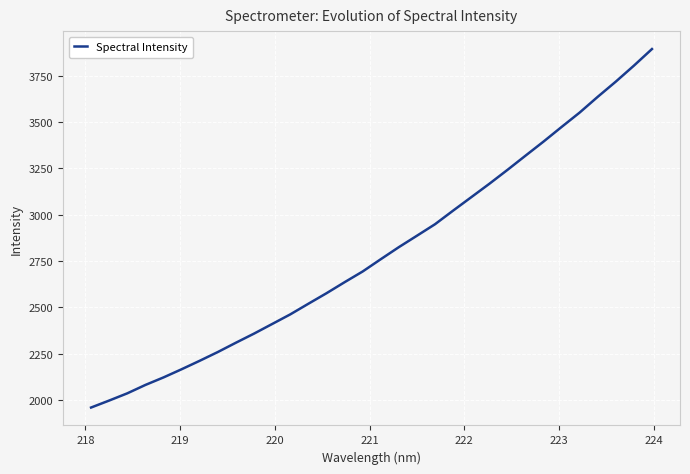

What is the minimum value shown in the chart?

1959.1